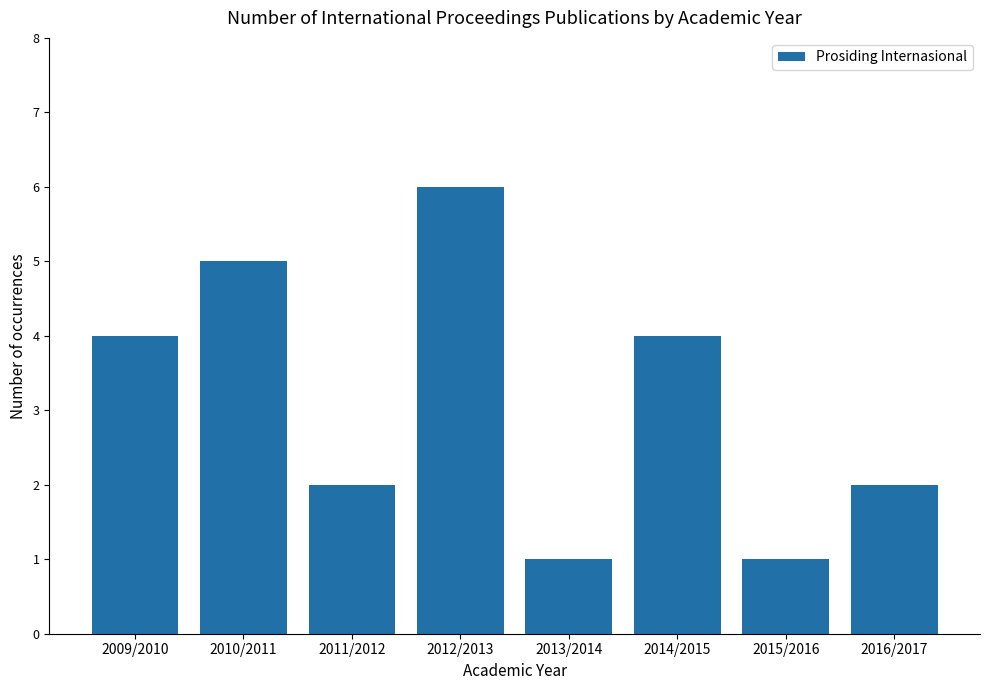

Reading left to right, extract all data points from this chart.

2009/2010=4	2010/2011=5	2011/2012=2	2012/2013=6	2013/2014=1	2014/2015=4	2015/2016=1	2016/2017=2